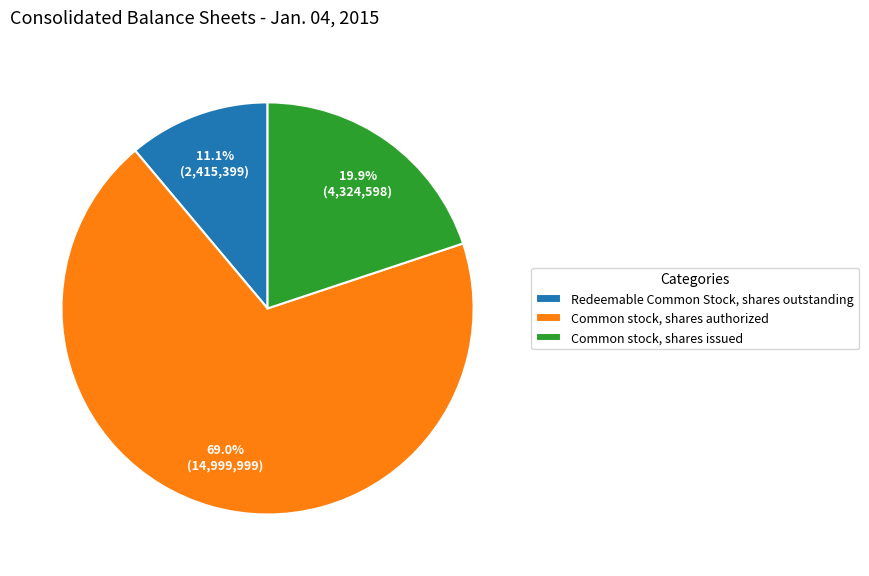

To the nearest percent, what portion does Common stock, shares authorized represent?

69%